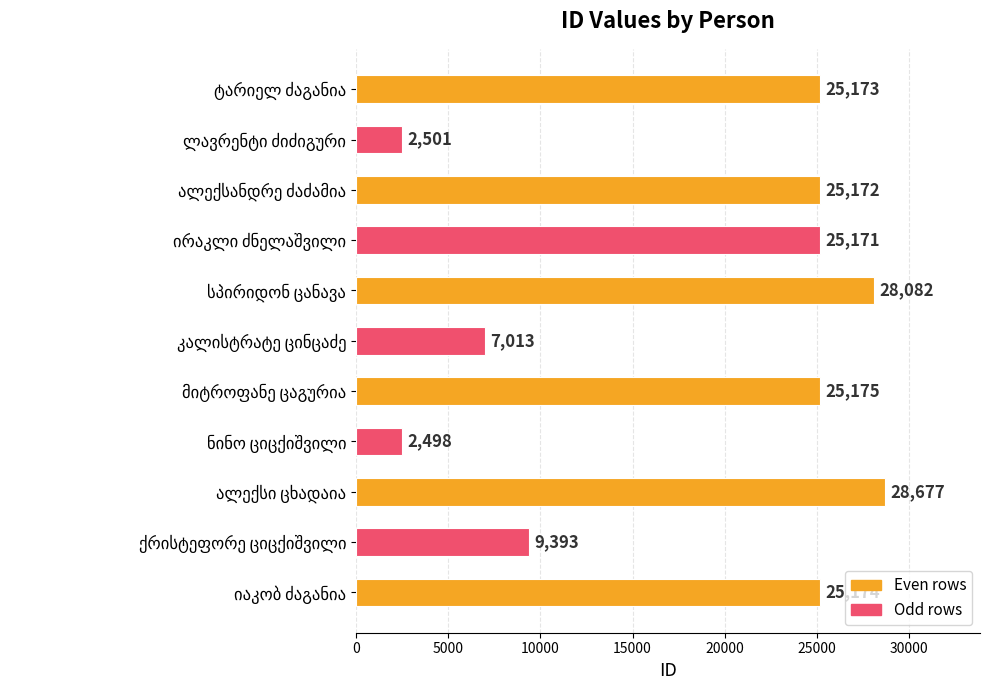

Does the chart contain stacked bars?

No